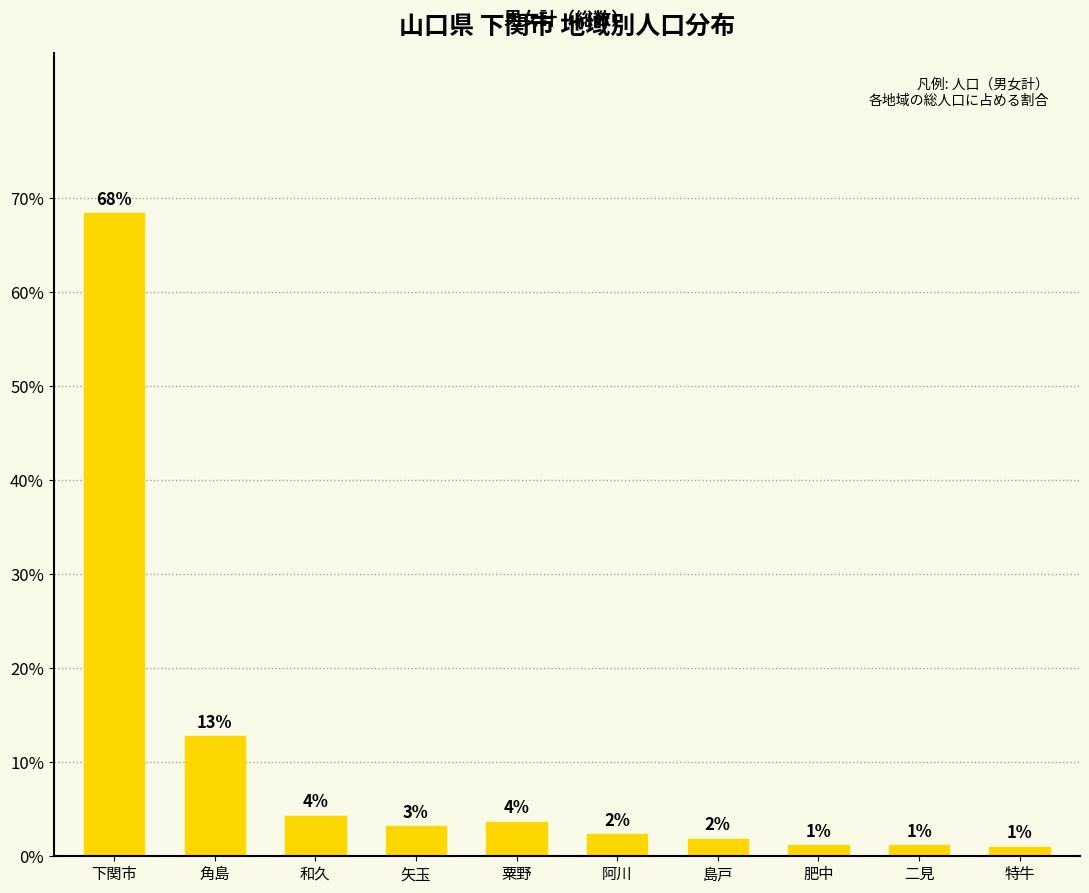

Does the chart contain any negative values?

No